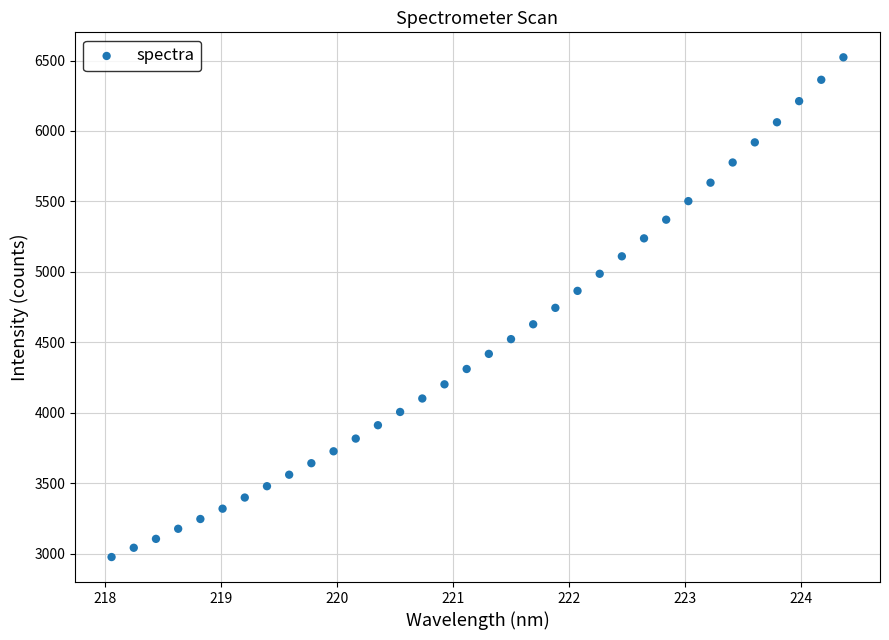

What is the range of X values (max minus min)?

6.3